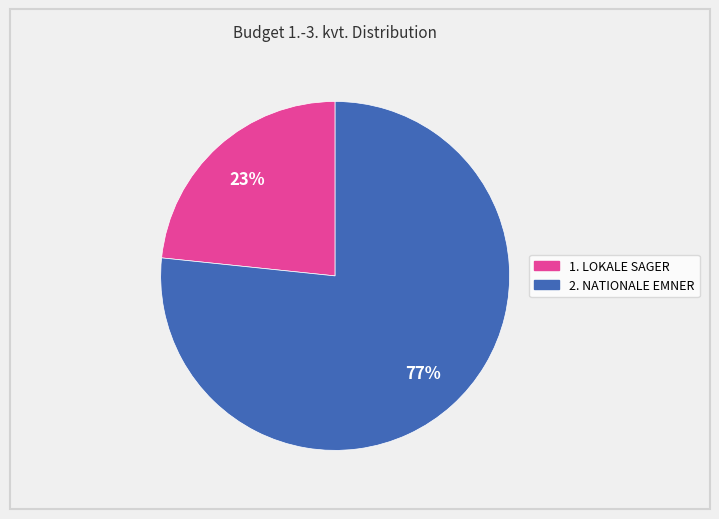

To the nearest percent, what is the average slice percentage?

50%